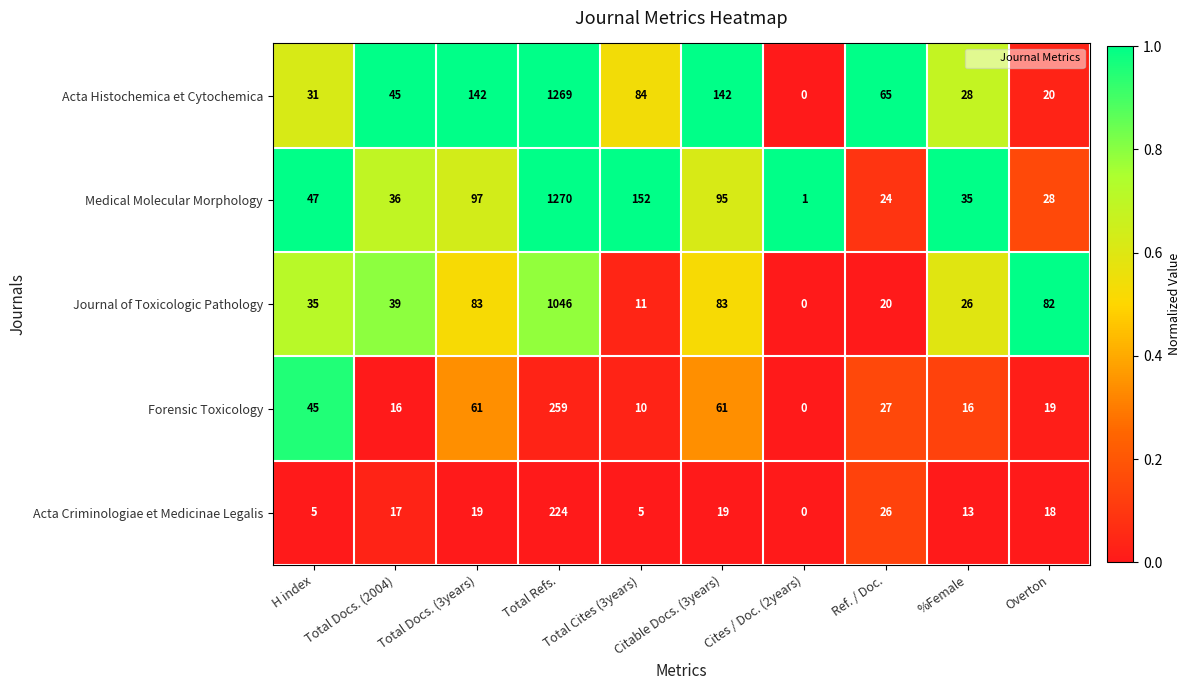

Which category has the highest value across all series?

Total Refs.